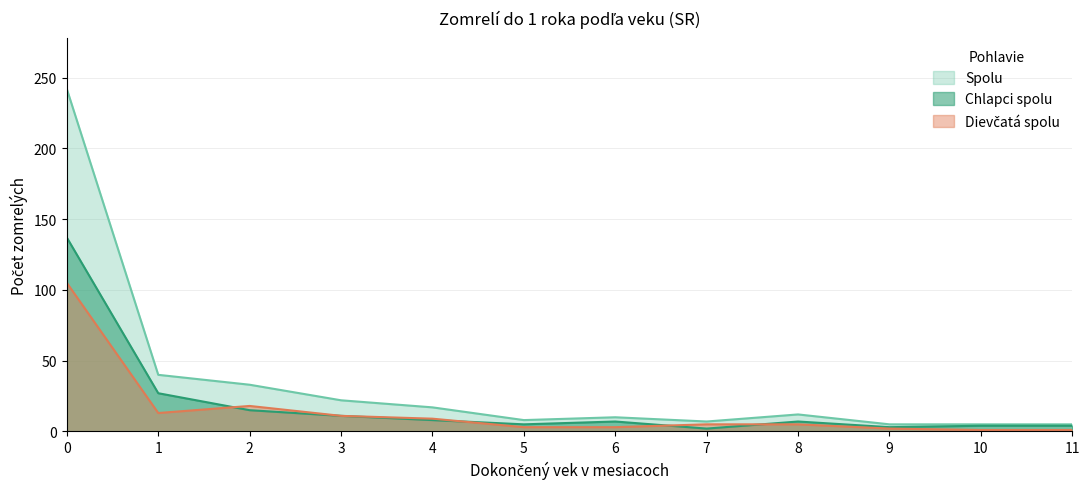

Is it true that Dievčatá spolu equals 2 at 9?

True